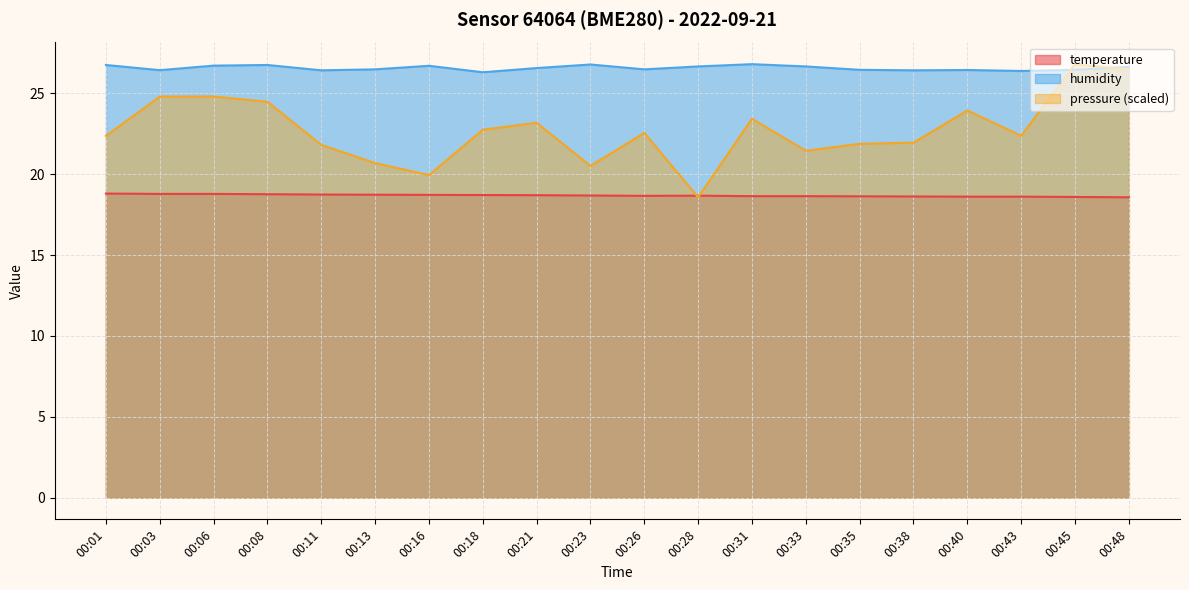

The value of humidity at 00:16 is 26.7. True or false?

True